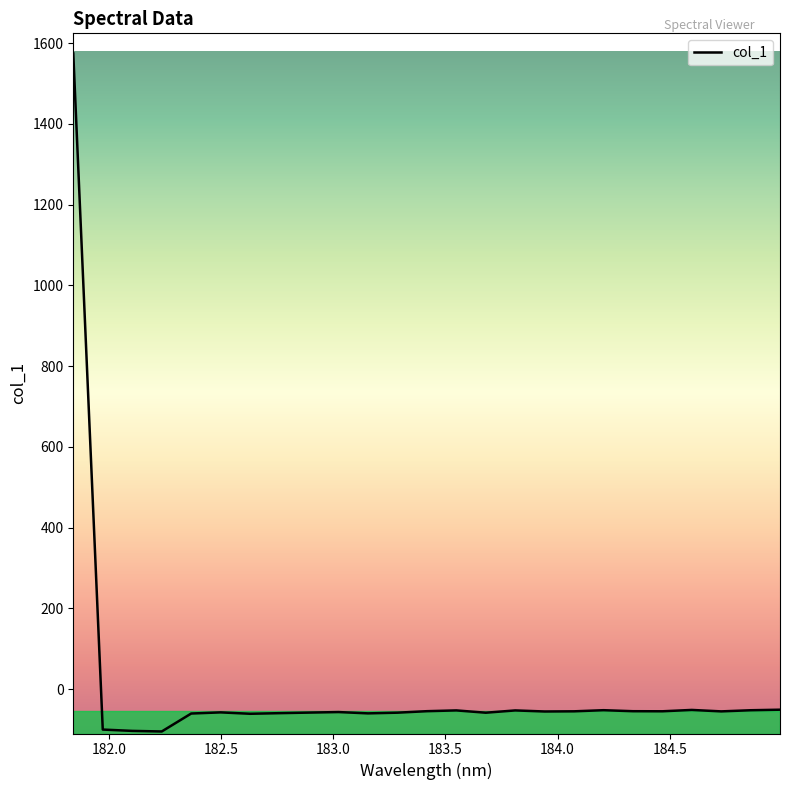

What is the smallest value displayed?

-104.6